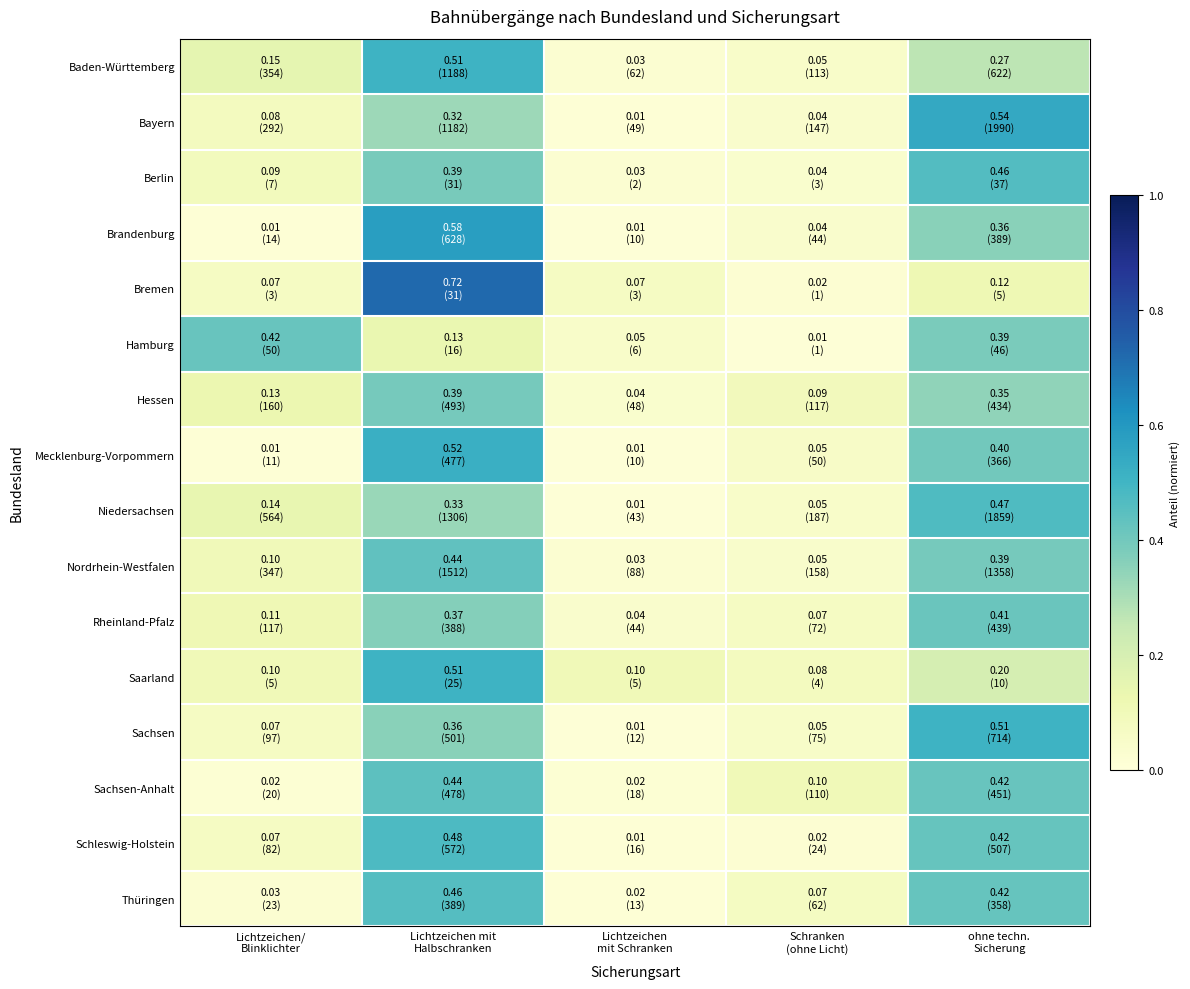

Reading right to left, what are all the values shown in this chart?

Baden-Württemberg: ohne techn.
Sicherung=0.3	Schranken
(ohne Licht)=0.0	Lichtzeichen
mit Schranken=0.0	Lichtzeichen mit
Halbschranken=0.5	Lichtzeichen/
Blinklichter=0.2
Bayern: ohne techn.
Sicherung=0.5	Schranken
(ohne Licht)=0.0	Lichtzeichen
mit Schranken=0.0	Lichtzeichen mit
Halbschranken=0.3	Lichtzeichen/
Blinklichter=0.1
Berlin: ohne techn.
Sicherung=0.5	Schranken
(ohne Licht)=0.0	Lichtzeichen
mit Schranken=0.0	Lichtzeichen mit
Halbschranken=0.4	Lichtzeichen/
Blinklichter=0.1
Brandenburg: ohne techn.
Sicherung=0.4	Schranken
(ohne Licht)=0.0	Lichtzeichen
mit Schranken=0.0	Lichtzeichen mit
Halbschranken=0.6	Lichtzeichen/
Blinklichter=0.0
Bremen: ohne techn.
Sicherung=0.1	Schranken
(ohne Licht)=0.0	Lichtzeichen
mit Schranken=0.1	Lichtzeichen mit
Halbschranken=0.7	Lichtzeichen/
Blinklichter=0.1
Hamburg: ohne techn.
Sicherung=0.4	Schranken
(ohne Licht)=0.0	Lichtzeichen
mit Schranken=0.1	Lichtzeichen mit
Halbschranken=0.1	Lichtzeichen/
Blinklichter=0.4
Hessen: ohne techn.
Sicherung=0.3	Schranken
(ohne Licht)=0.1	Lichtzeichen
mit Schranken=0.0	Lichtzeichen mit
Halbschranken=0.4	Lichtzeichen/
Blinklichter=0.1
Mecklenburg-Vorpommern: ohne techn.
Sicherung=0.4	Schranken
(ohne Licht)=0.1	Lichtzeichen
mit Schranken=0.0	Lichtzeichen mit
Halbschranken=0.5	Lichtzeichen/
Blinklichter=0.0
Niedersachsen: ohne techn.
Sicherung=0.5	Schranken
(ohne Licht)=0.0	Lichtzeichen
mit Schranken=0.0	Lichtzeichen mit
Halbschranken=0.3	Lichtzeichen/
Blinklichter=0.1
Nordrhein-Westfalen: ohne techn.
Sicherung=0.4	Schranken
(ohne Licht)=0.0	Lichtzeichen
mit Schranken=0.0	Lichtzeichen mit
Halbschranken=0.4	Lichtzeichen/
Blinklichter=0.1
Rheinland-Pfalz: ohne techn.
Sicherung=0.4	Schranken
(ohne Licht)=0.1	Lichtzeichen
mit Schranken=0.0	Lichtzeichen mit
Halbschranken=0.4	Lichtzeichen/
Blinklichter=0.1
Saarland: ohne techn.
Sicherung=0.2	Schranken
(ohne Licht)=0.1	Lichtzeichen
mit Schranken=0.1	Lichtzeichen mit
Halbschranken=0.5	Lichtzeichen/
Blinklichter=0.1
Sachsen: ohne techn.
Sicherung=0.5	Schranken
(ohne Licht)=0.1	Lichtzeichen
mit Schranken=0.0	Lichtzeichen mit
Halbschranken=0.4	Lichtzeichen/
Blinklichter=0.1
Sachsen-Anhalt: ohne techn.
Sicherung=0.4	Schranken
(ohne Licht)=0.1	Lichtzeichen
mit Schranken=0.0	Lichtzeichen mit
Halbschranken=0.4	Lichtzeichen/
Blinklichter=0.0
Schleswig-Holstein: ohne techn.
Sicherung=0.4	Schranken
(ohne Licht)=0.0	Lichtzeichen
mit Schranken=0.0	Lichtzeichen mit
Halbschranken=0.5	Lichtzeichen/
Blinklichter=0.1
Thüringen: ohne techn.
Sicherung=0.4	Schranken
(ohne Licht)=0.1	Lichtzeichen
mit Schranken=0.0	Lichtzeichen mit
Halbschranken=0.5	Lichtzeichen/
Blinklichter=0.0